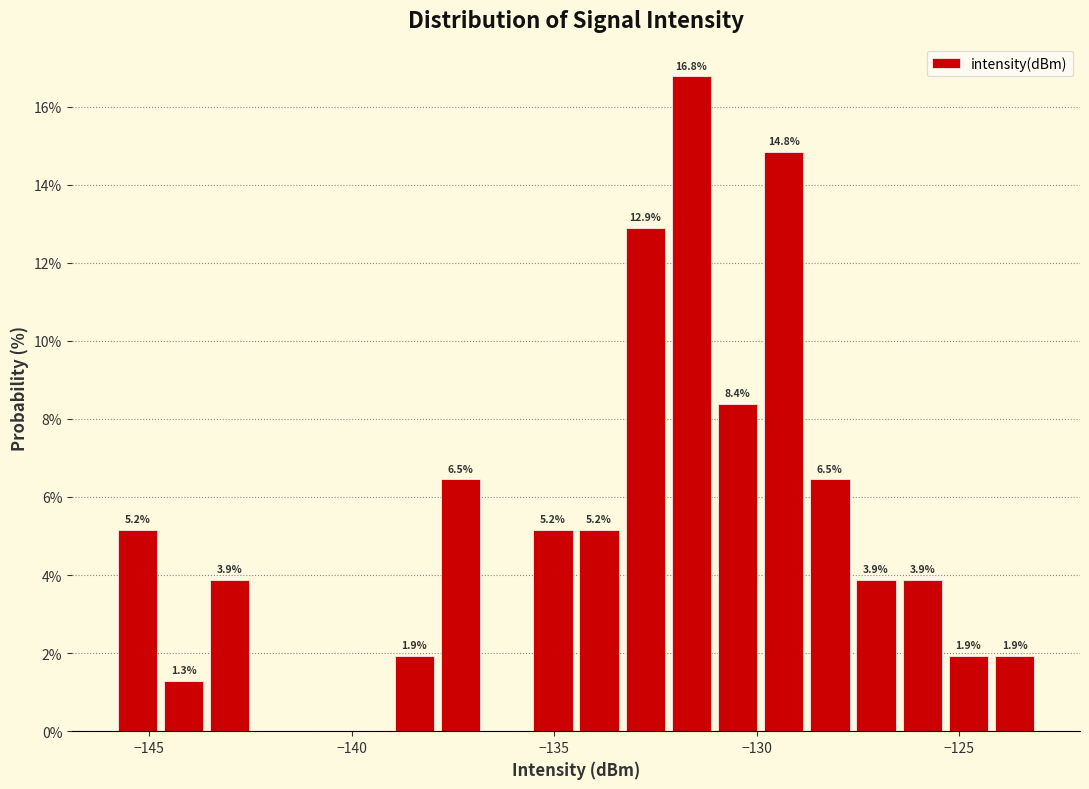

Read against the x-axis, roughly where is the centre of the tallest bar?

-131.5